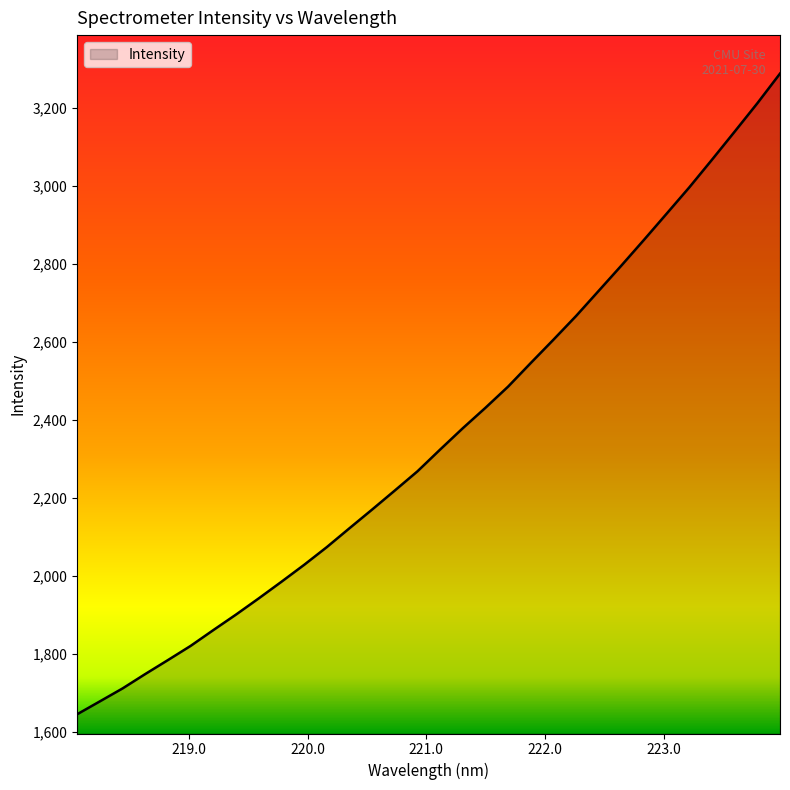

True or false: the data has more than 1 interior local peaks.

False